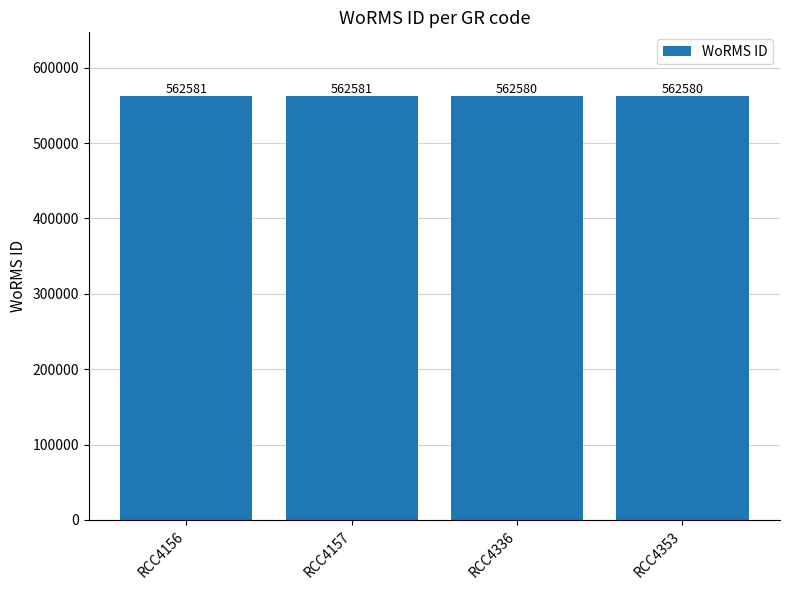

Is it true that the value at RCC4156 is 562581?

True